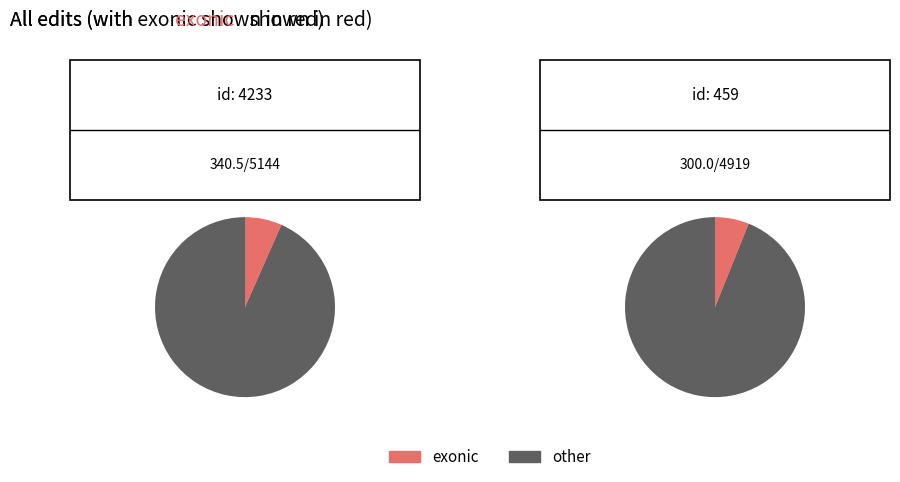

To the nearest percent, what percentage of the pie is 459?

47%